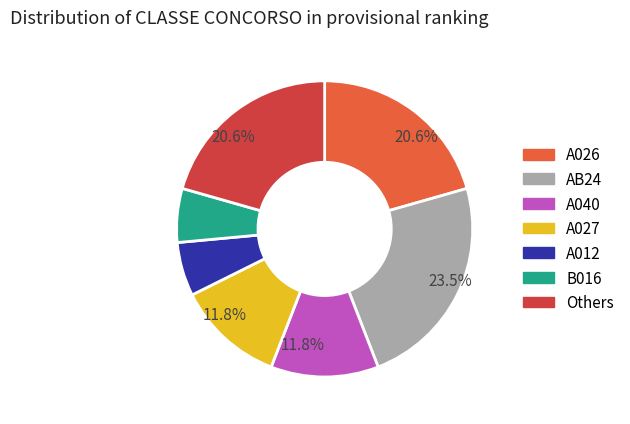

Combined, do Others and A040 account for over 50%?

No